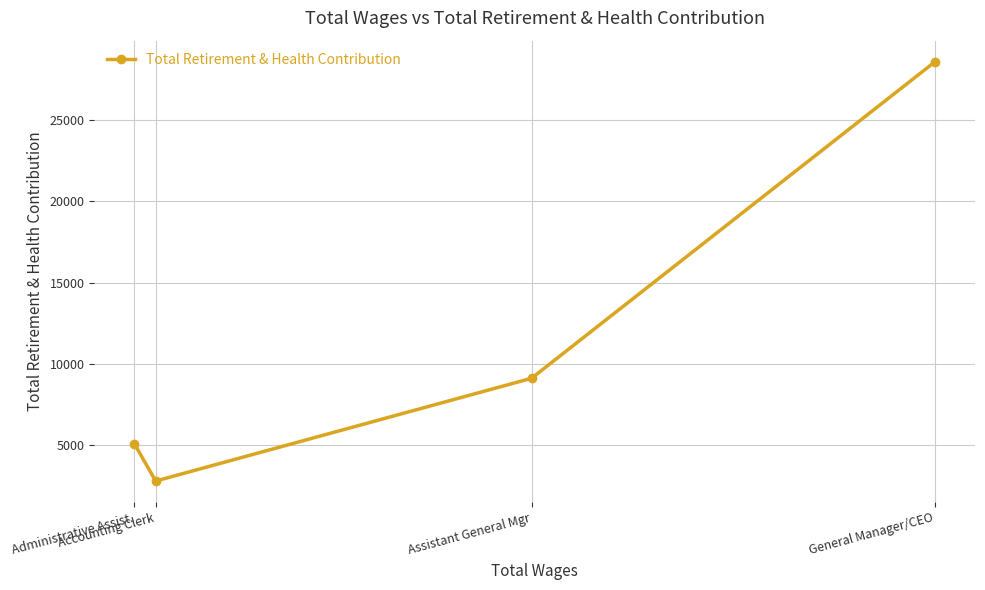

What is the label of the 3rd point from the right?

Accounting Clerk